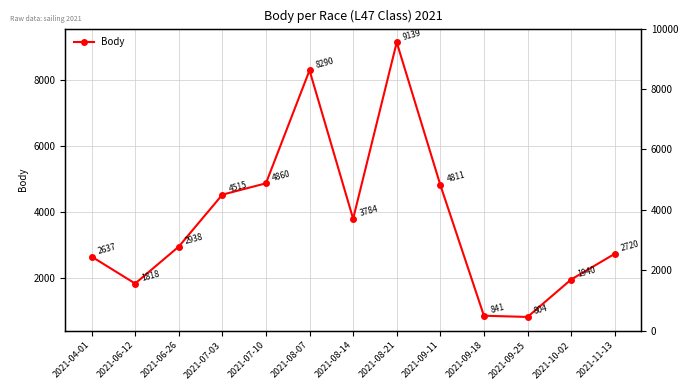

What is the change in value from 2021-04-01 to 2021-10-02?

-697